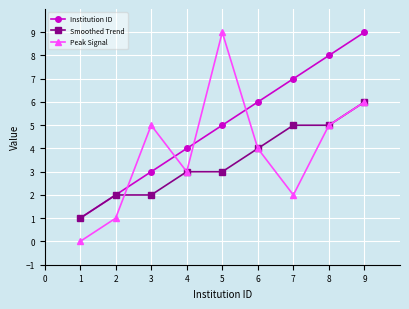

Between 3 and 5, which series saw the biggest shift?

Peak Signal